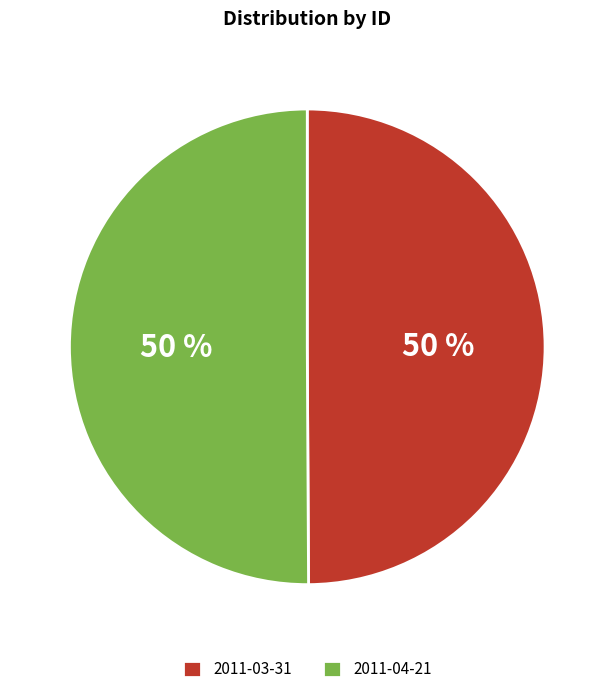

Is the sum of 2011-04-21 and 2011-03-31 greater than half?

Yes